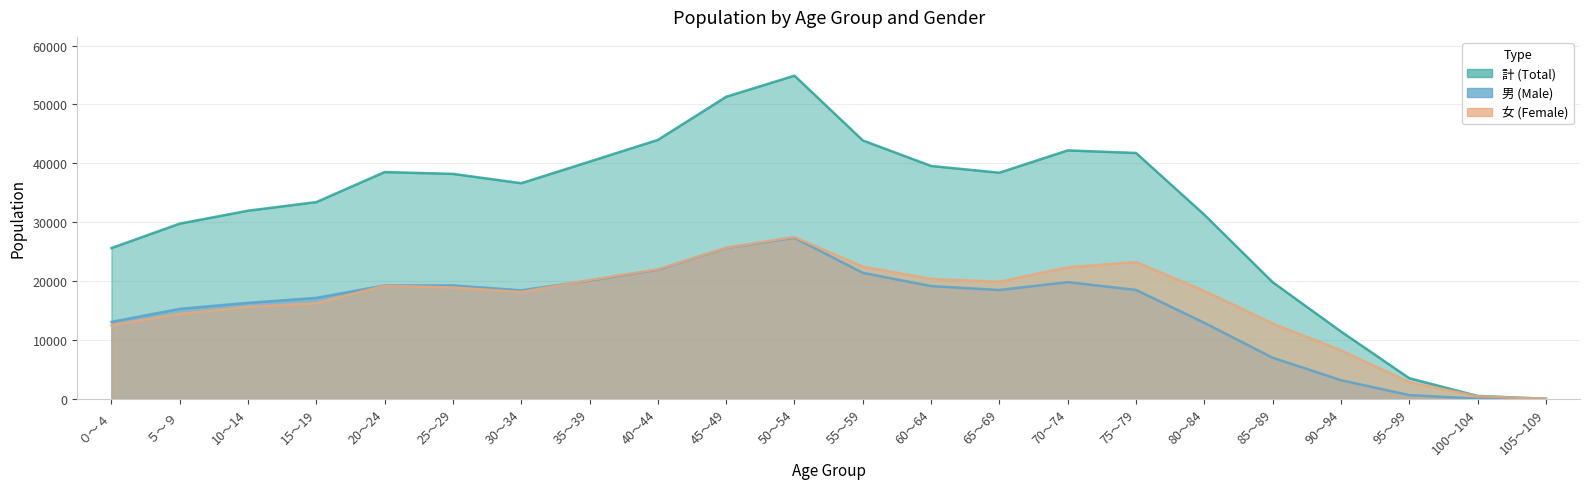

What is the difference between the maximum and minimum values in the 男 series?

27373